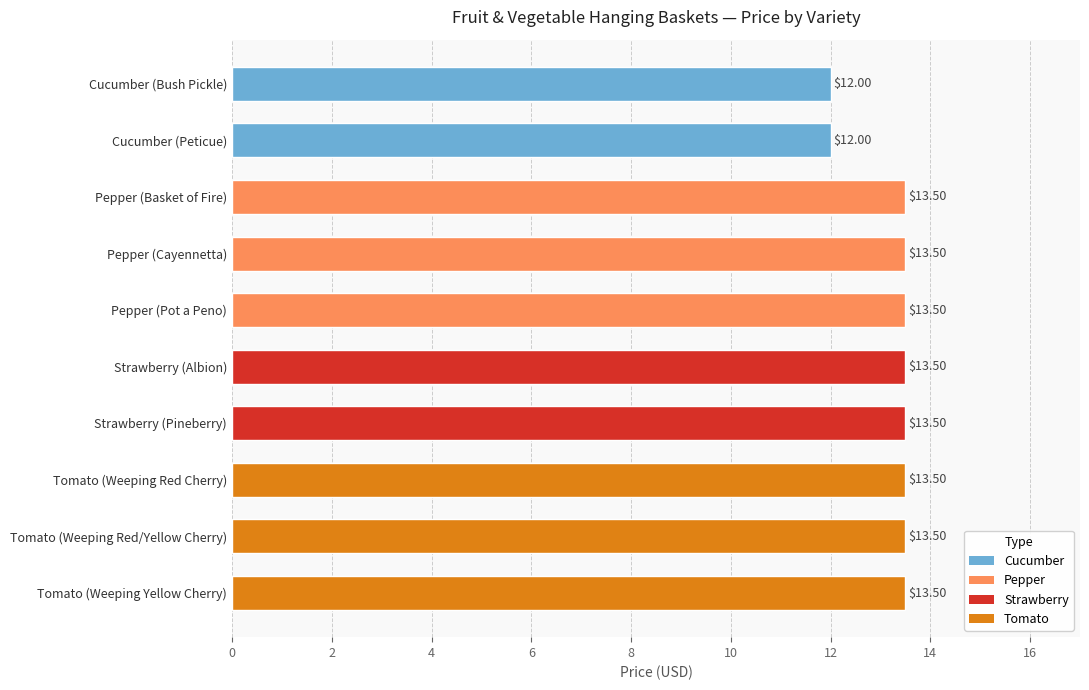

What is the label of the 2nd bar from the bottom?

Tomato (Weeping Red/Yellow Cherry)